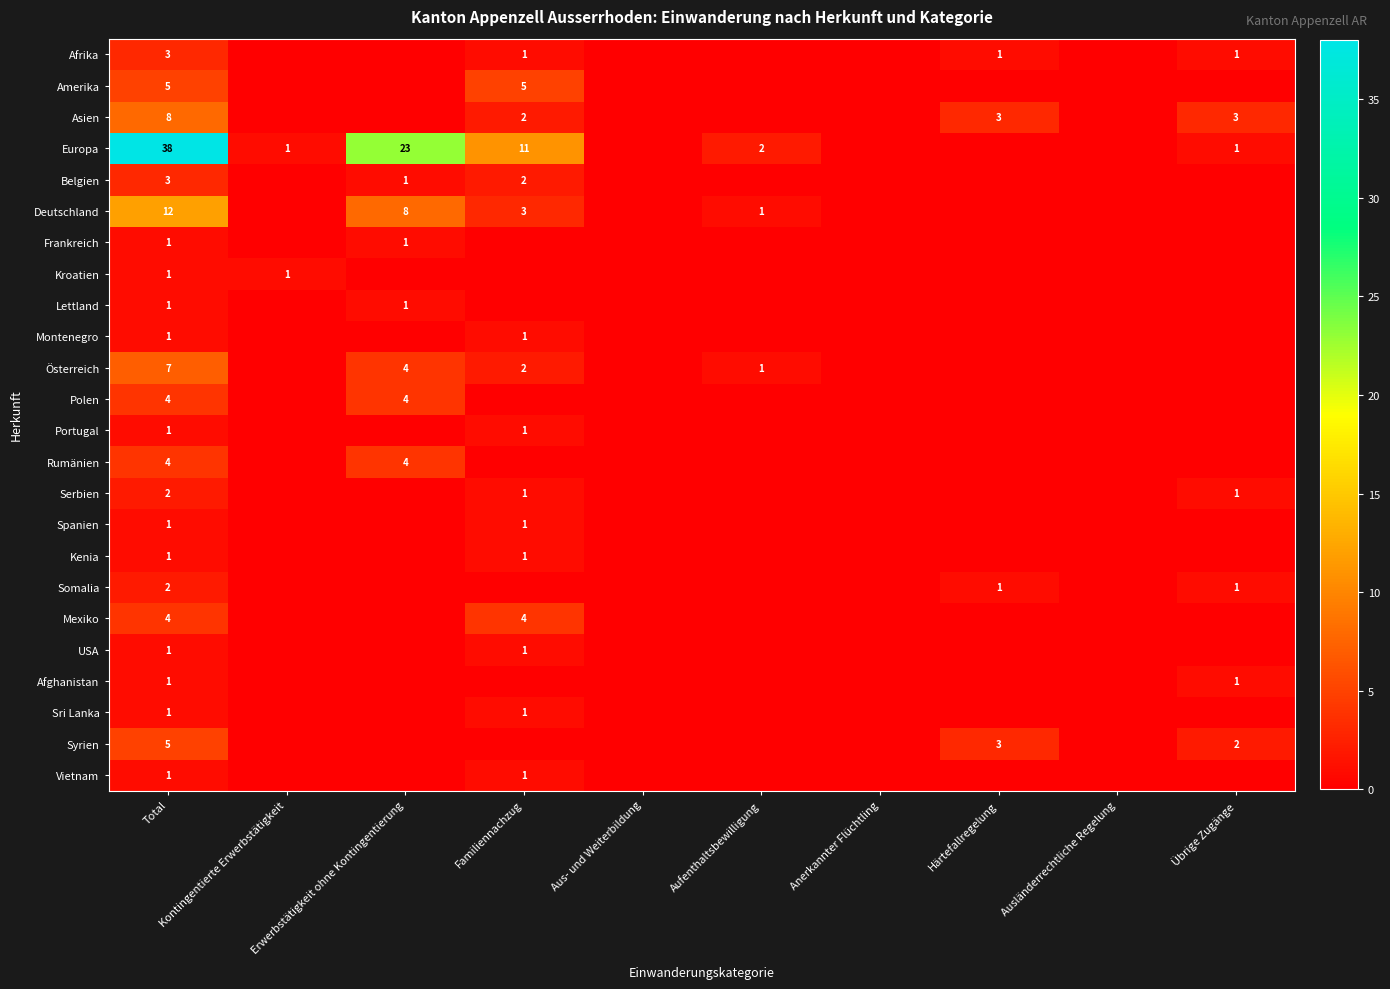

The value of Österreich at Total is 7. True or false?

True